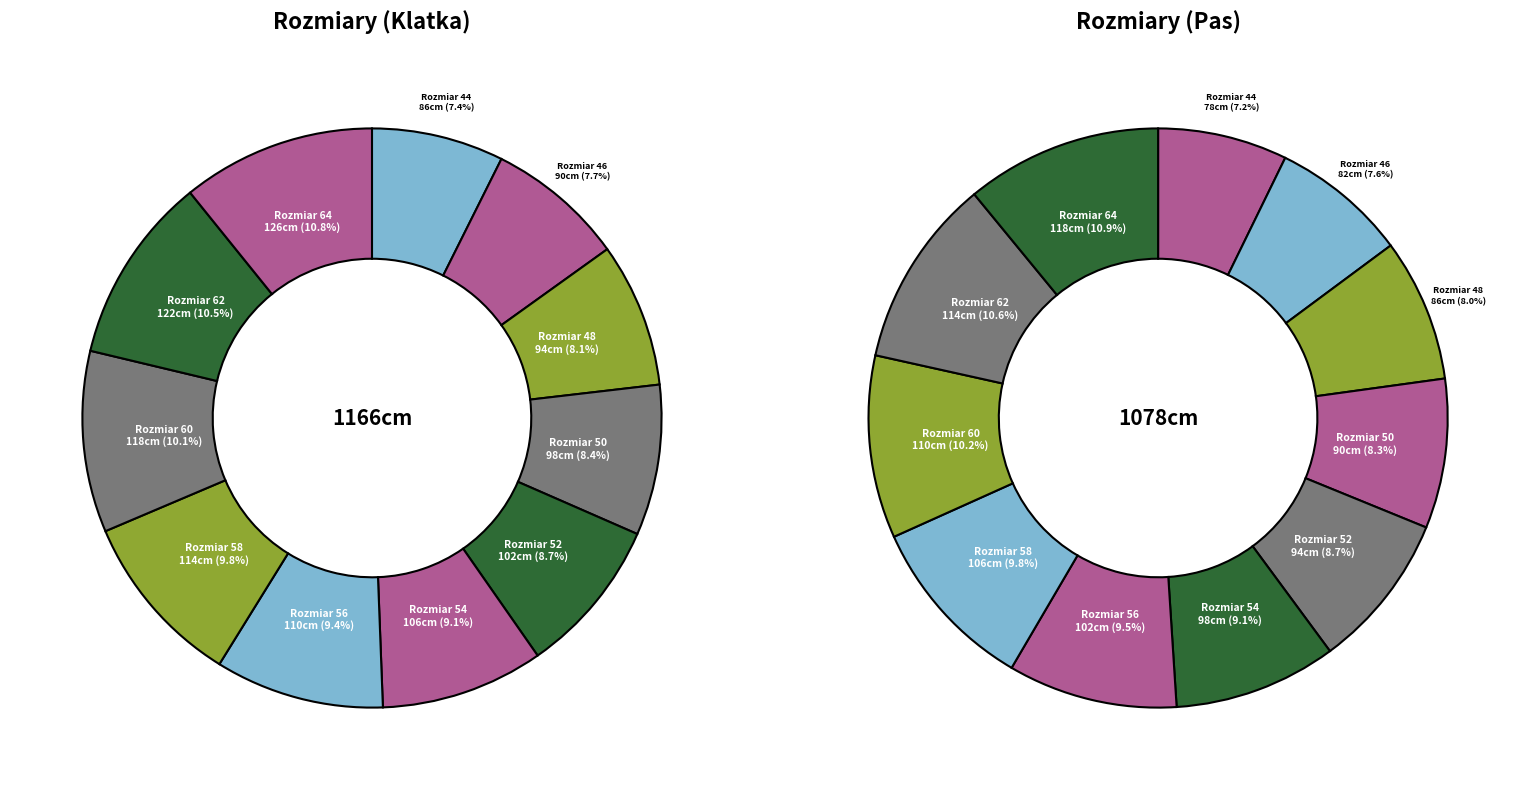

How many slices are in this pie chart?

11